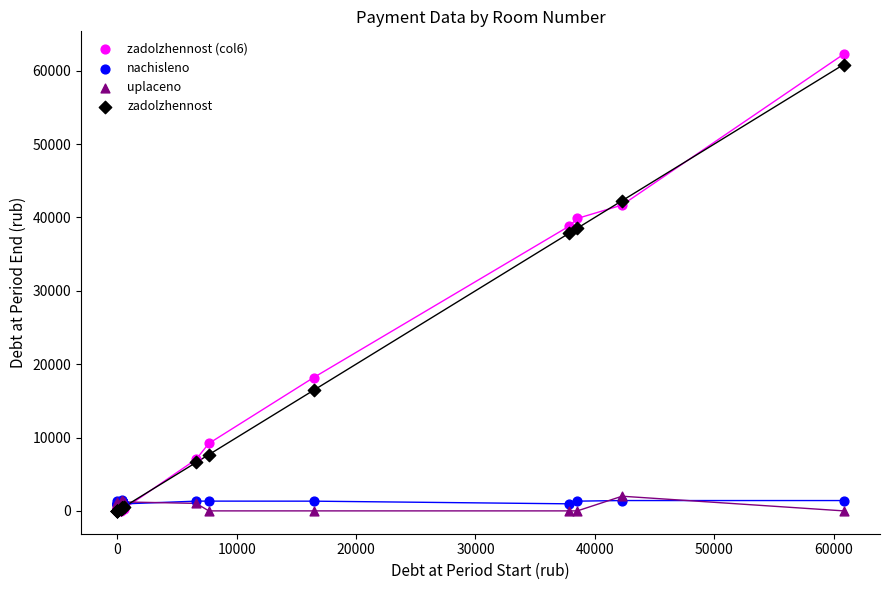

What are all the series names shown in the legend?

zadolzhennost (col6), nachisleno, uplaceno, zadolzhennost